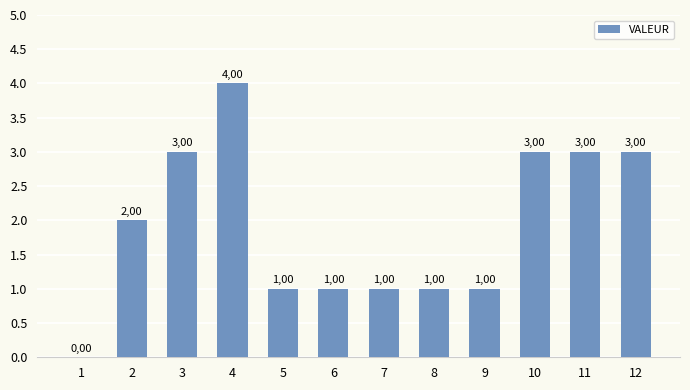

How many values exceed 2?

5